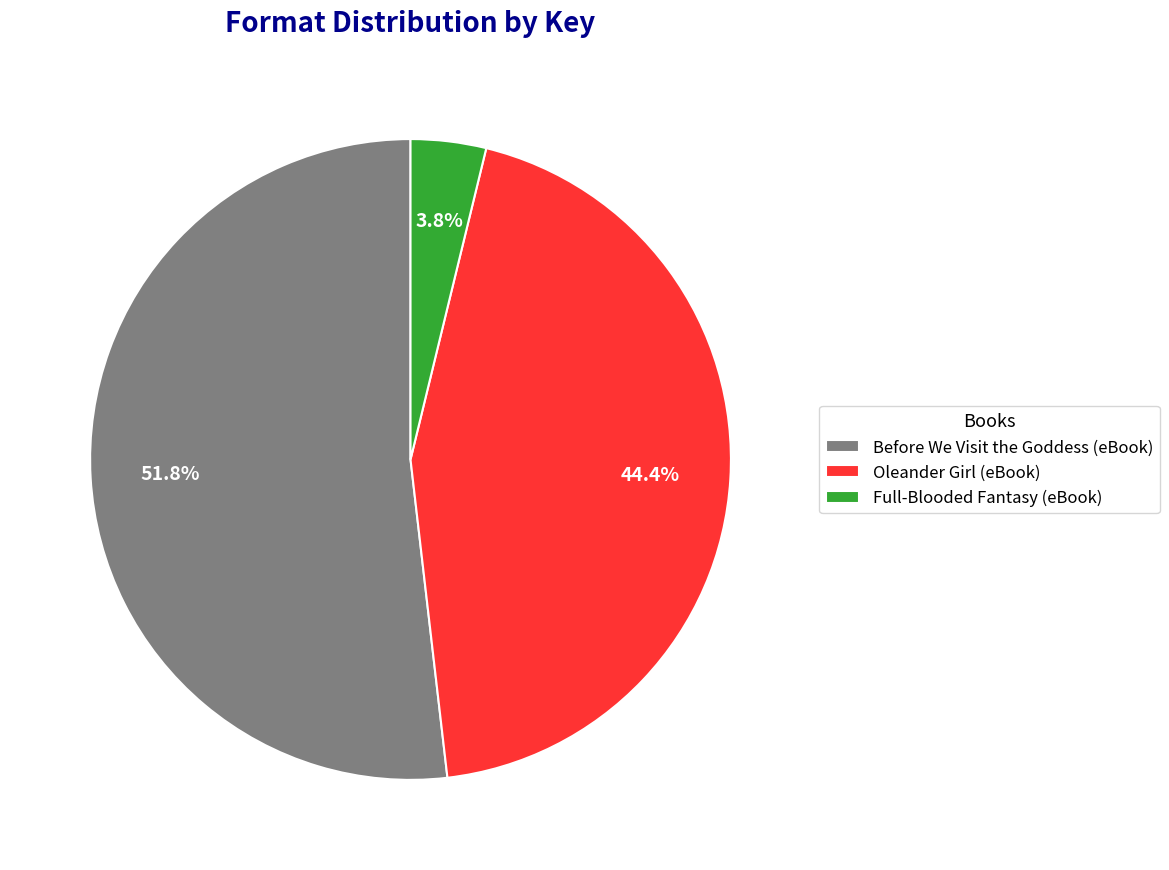

What is the majority slice?

Before We Visit the Goddess (eBook)